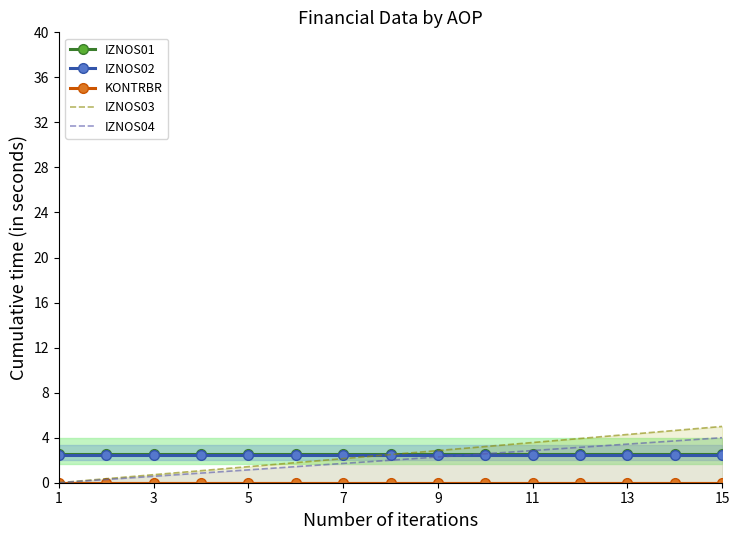

Is it true that IZNOS02 equals 4.3 at 5?

False